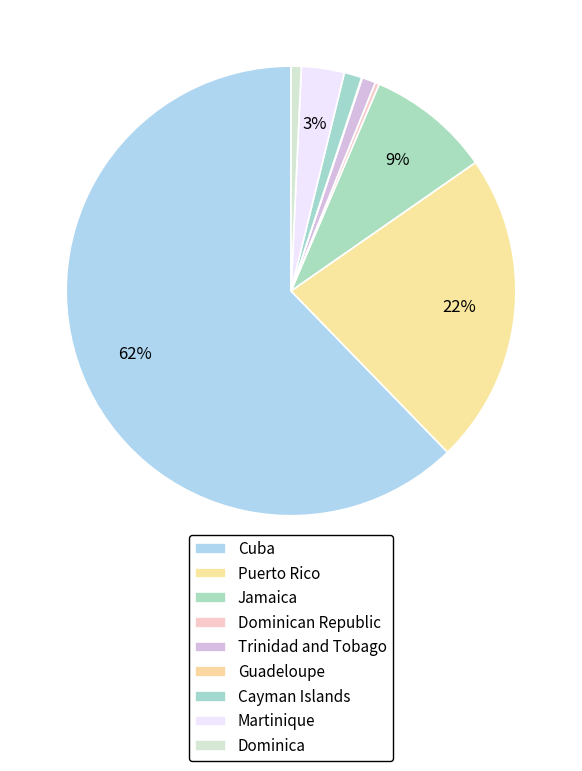

Is it true that Puerto Rico is 35% of the pie?

False